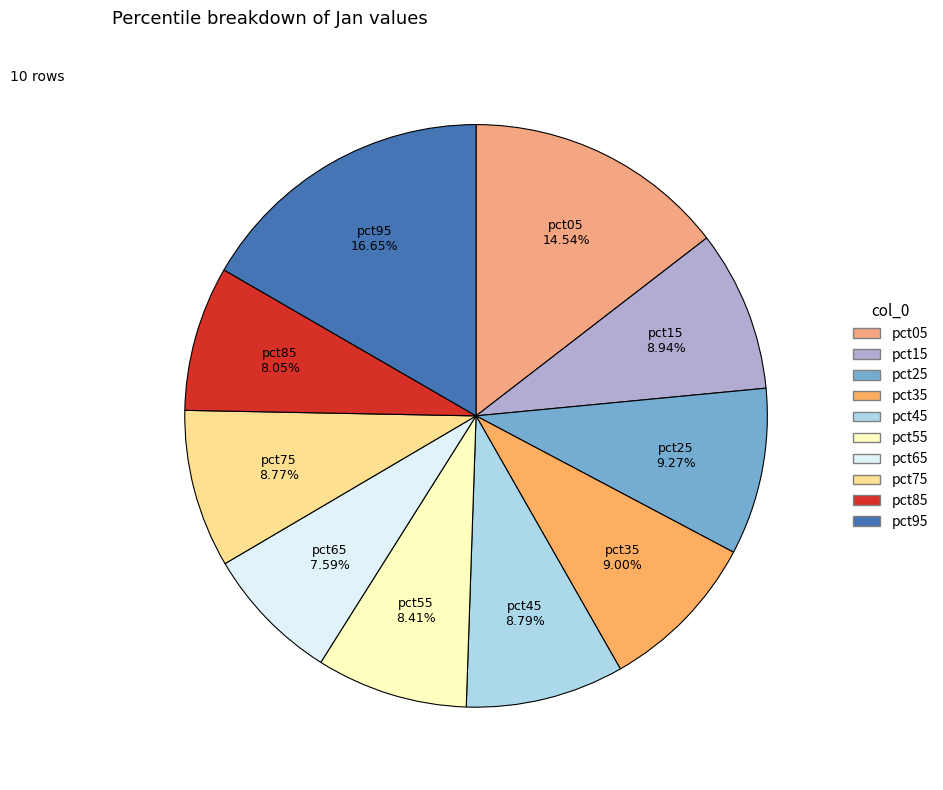

To the nearest percent, what is the combined percentage of pct35 and pct95?

26%